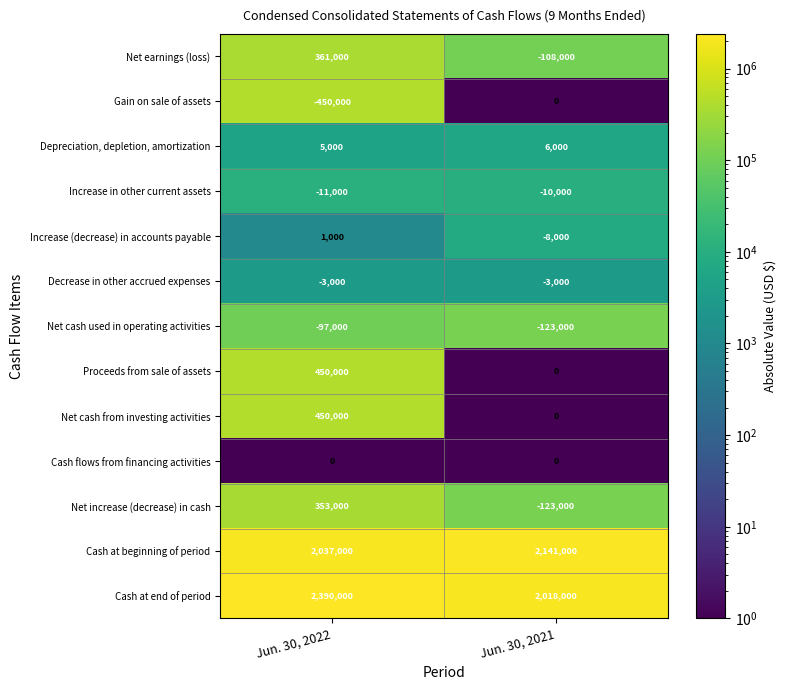

Reading left to right, transcribe all the data shown in this chart.

Net earnings (loss): Jun. 30, 2022=361000	Jun. 30, 2021=-108000
Gain on sale of assets: Jun. 30, 2022=-450000	Jun. 30, 2021=0
Depreciation, depletion, amortization: Jun. 30, 2022=5000	Jun. 30, 2021=6000
Increase in other current assets: Jun. 30, 2022=-11000	Jun. 30, 2021=-10000
Increase (decrease) in accounts payable: Jun. 30, 2022=1000	Jun. 30, 2021=-8000
Decrease in other accrued expenses: Jun. 30, 2022=-3000	Jun. 30, 2021=-3000
Net cash used in operating activities: Jun. 30, 2022=-97000	Jun. 30, 2021=-123000
Proceeds from sale of assets: Jun. 30, 2022=450000	Jun. 30, 2021=0
Net cash from investing activities: Jun. 30, 2022=450000	Jun. 30, 2021=0
Cash flows from financing activities: Jun. 30, 2022=0	Jun. 30, 2021=0
Net increase (decrease) in cash: Jun. 30, 2022=353000	Jun. 30, 2021=-123000
Cash at beginning of period: Jun. 30, 2022=2037000	Jun. 30, 2021=2141000
Cash at end of period: Jun. 30, 2022=2390000	Jun. 30, 2021=2018000